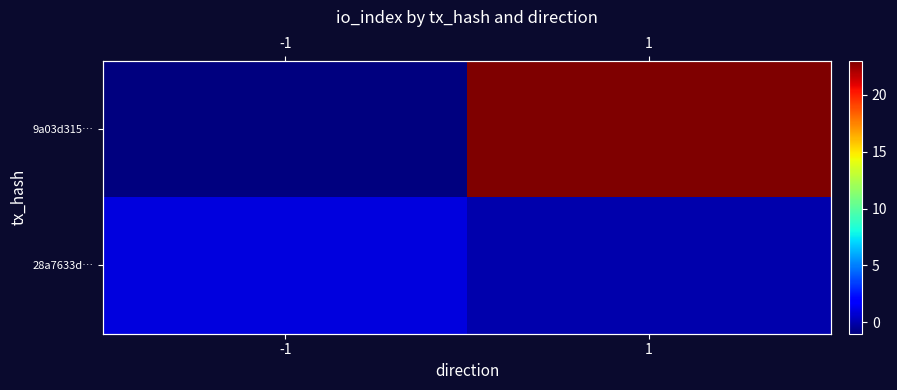

The value of 28a7633d… at 1 is 0. True or false?

False